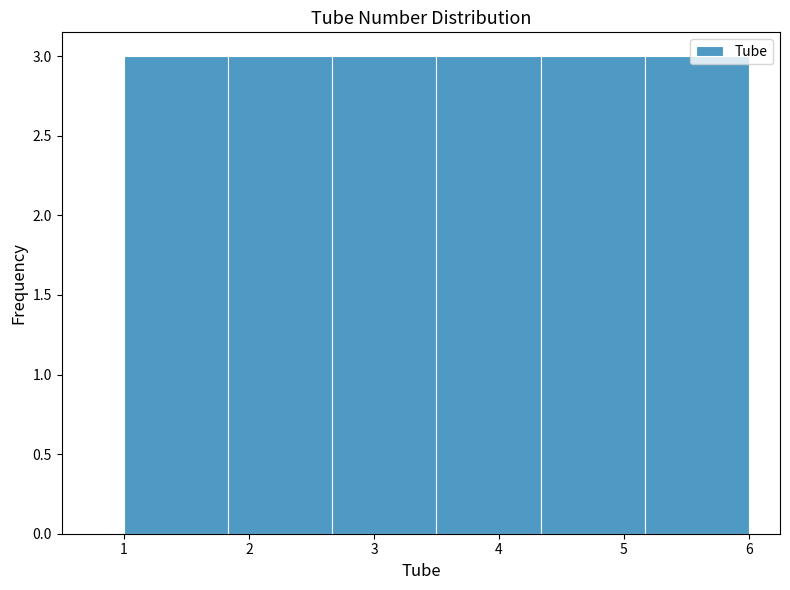

Reading left to right, transcribe this chart: for each bar, give the range it covers on the x-axis and its height. Neither the bar edges nor the heights are printed on the chart, so give them approximately, as read against the axes.

1.0 to 1.8: 3
1.8 to 2.7: 3
2.7 to 3.5: 3
3.5 to 4.3: 3
4.3 to 5.2: 3
5.2 to 6.0: 3